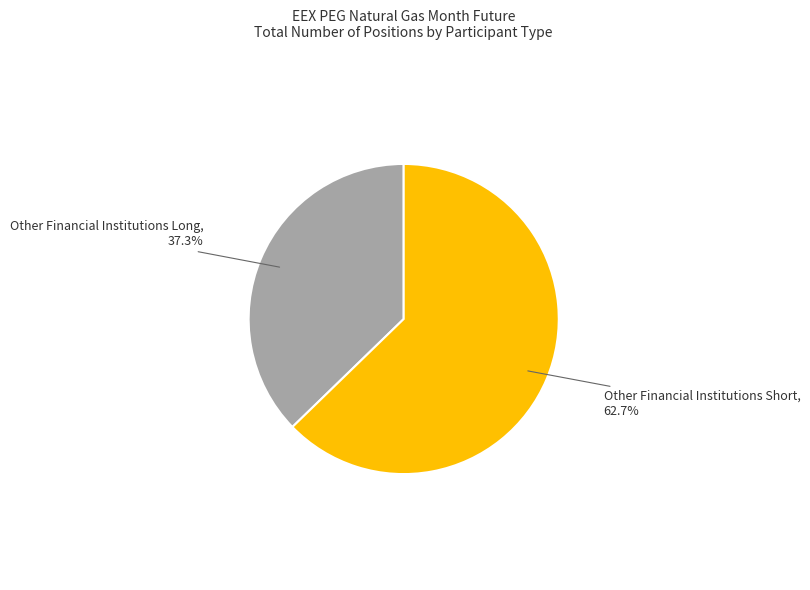

Which category has the smallest portion of the pie?

Other Financial Institutions Long